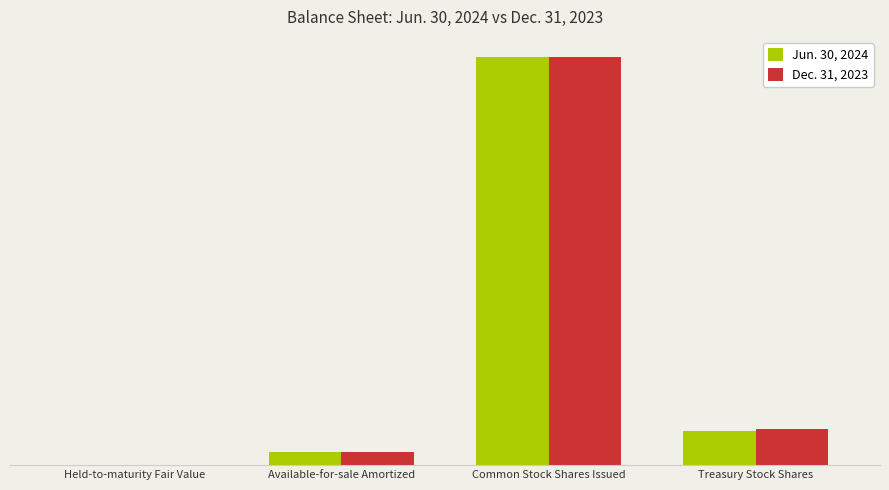

At which category is the sum across all series the highest?

Common Stock Shares Issued